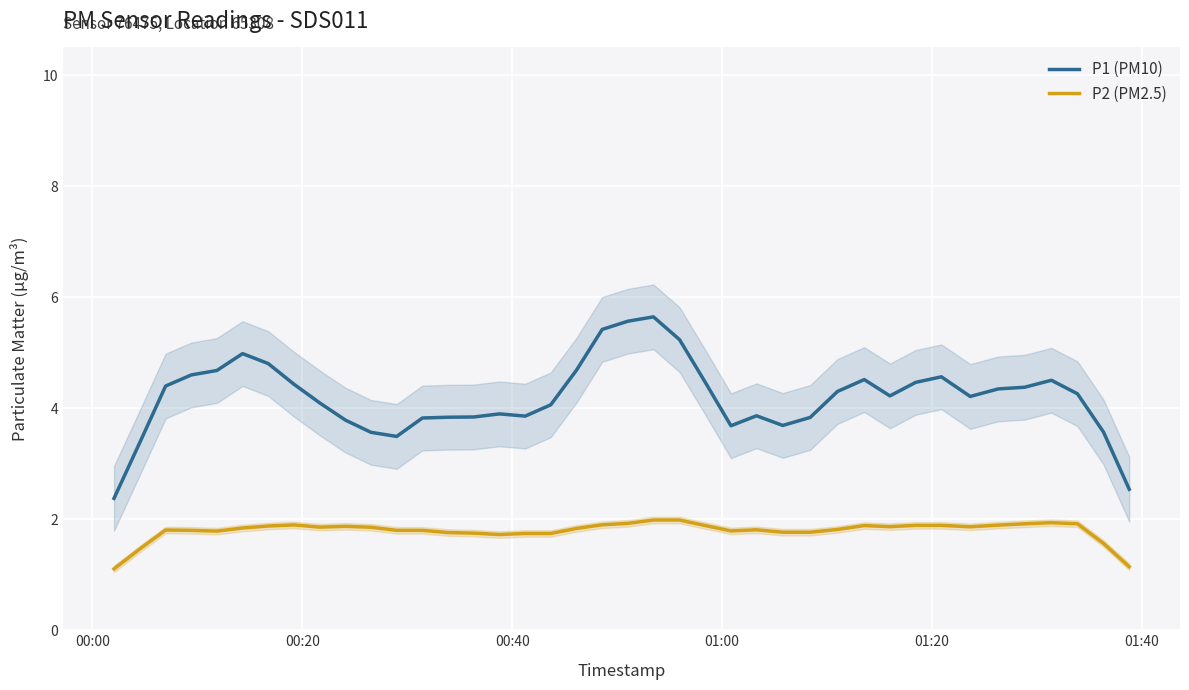

True or false: P1 (PM10) and P2 (PM2.5) cross at least once.

False